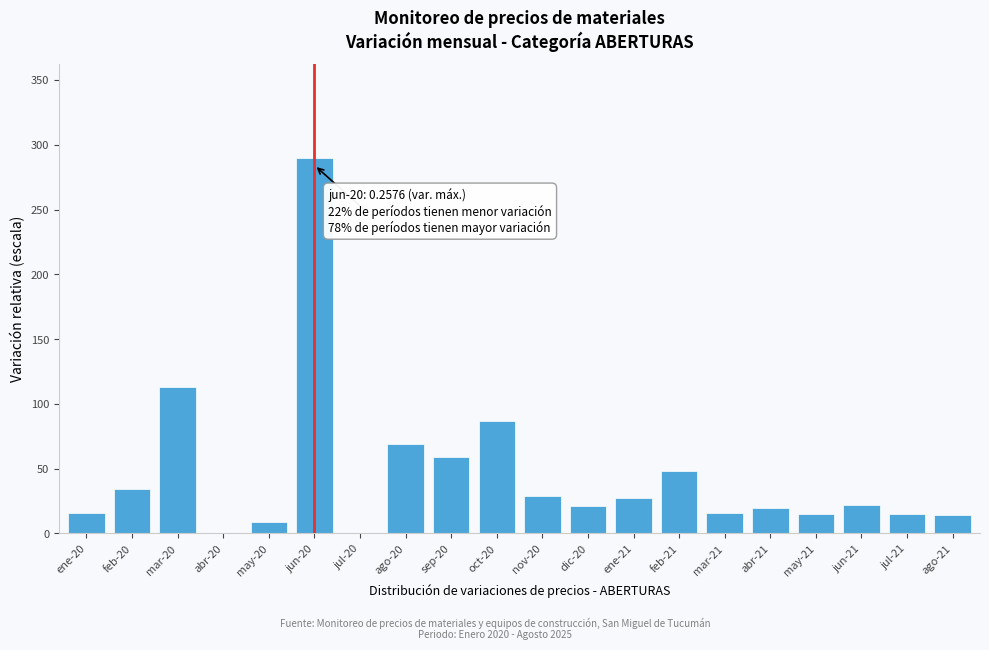

Where is the data nearest to the value 145?

mar-20